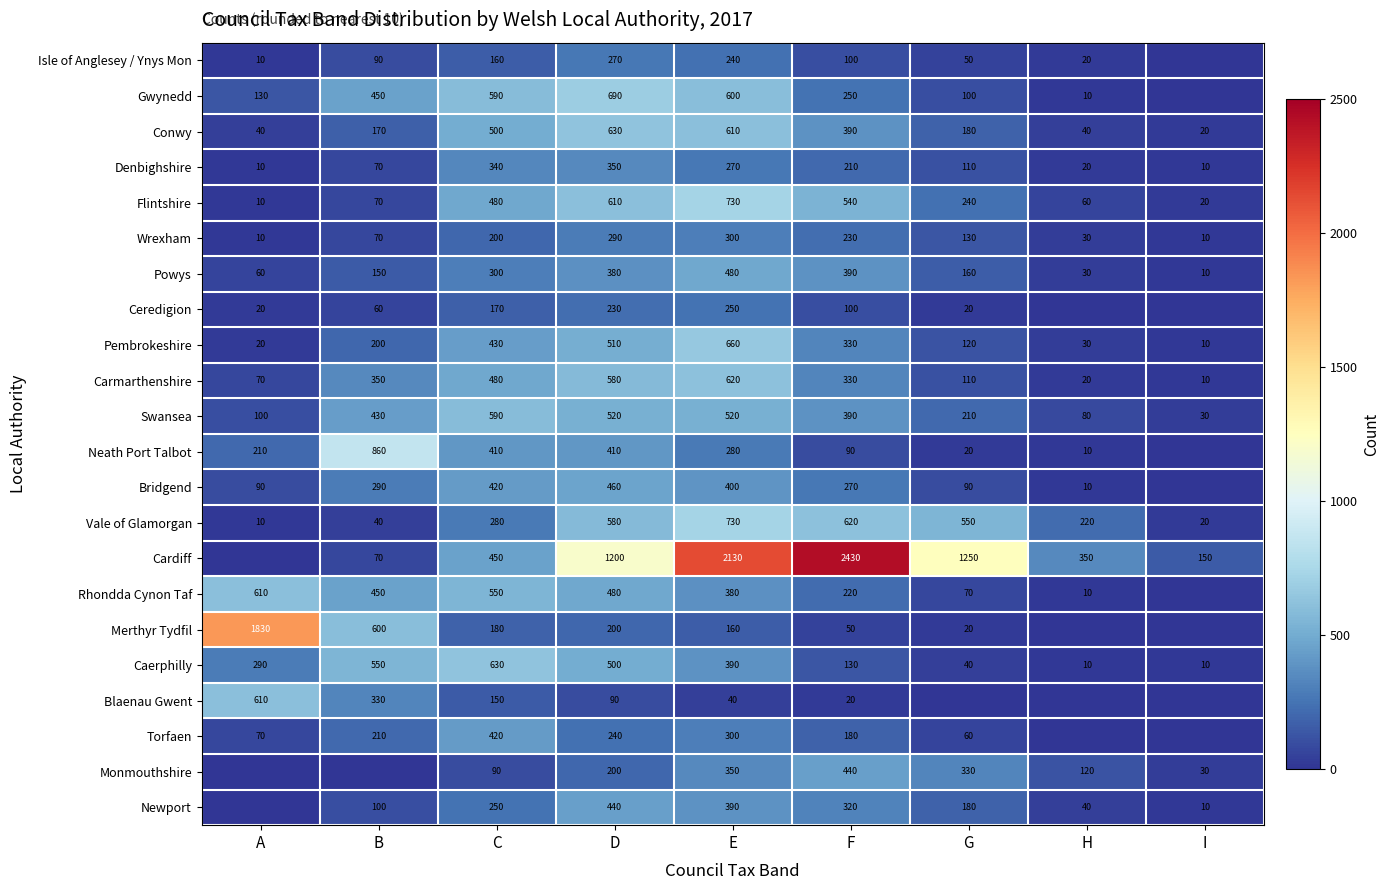

Count the number of categories in the chart.

9